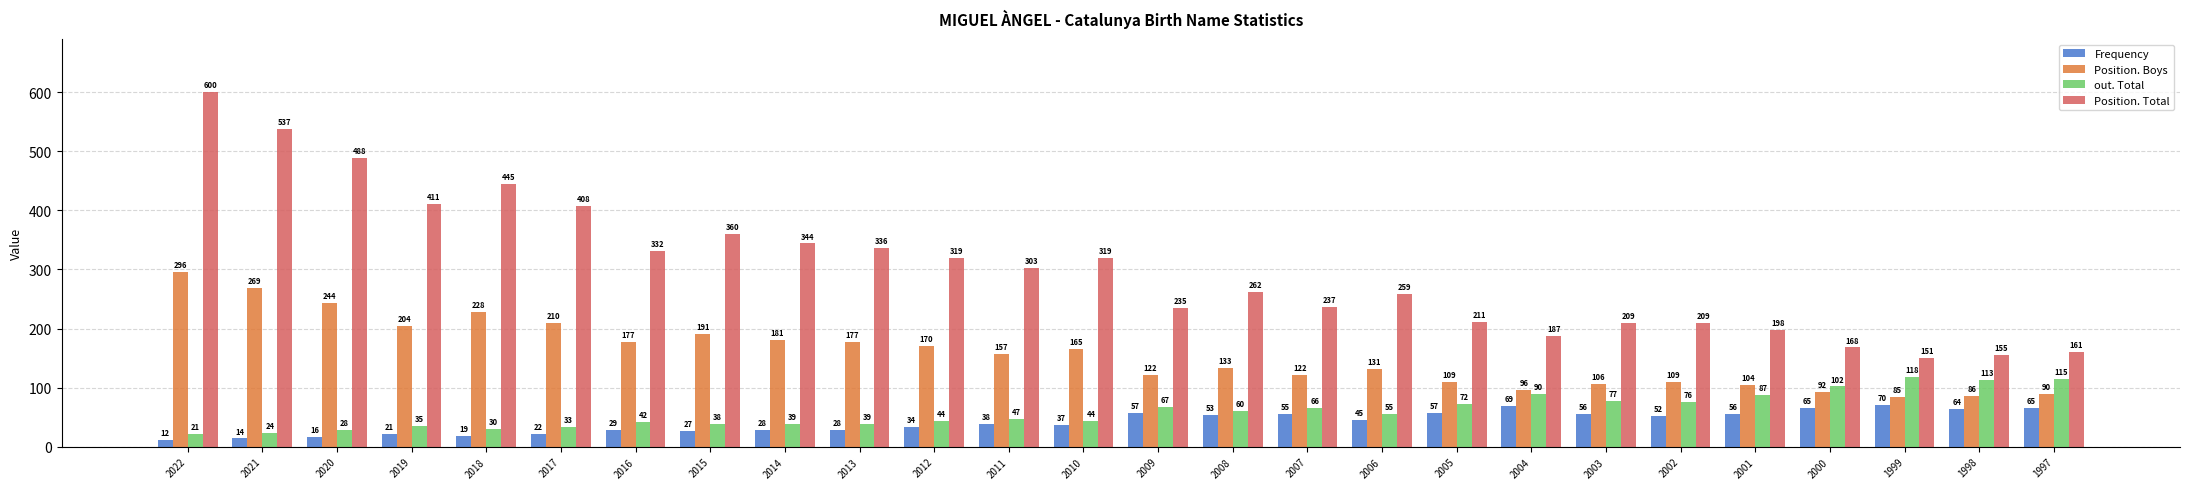

What are all the series names shown in the legend?

Frequency, Position. Boys, out. Total, Position. Total